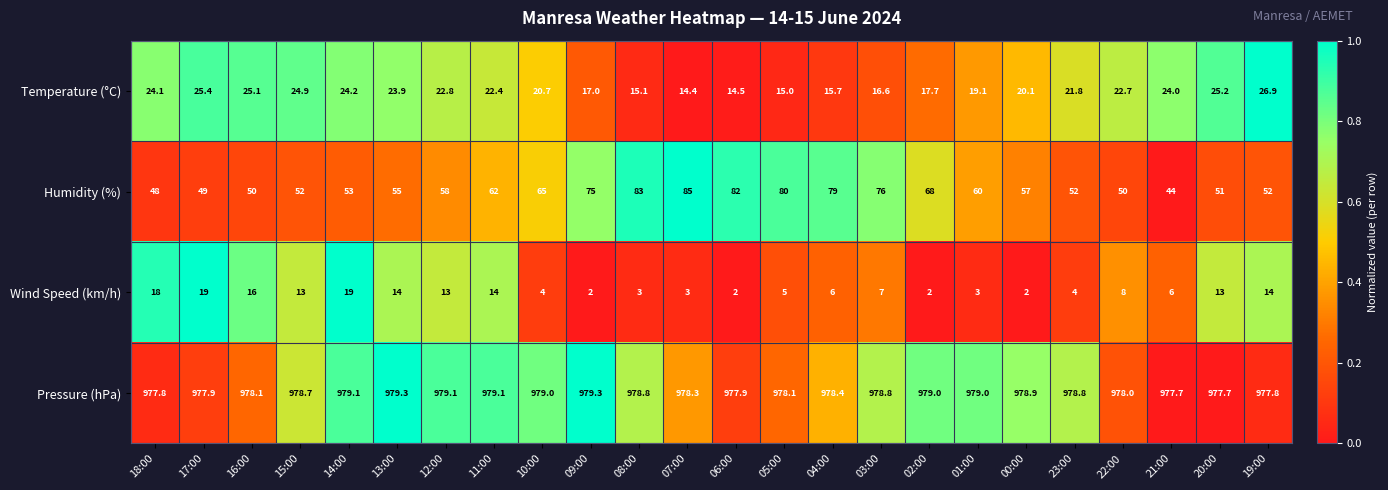

Where does the Pressure (hPa) series first go above 978?

16:00